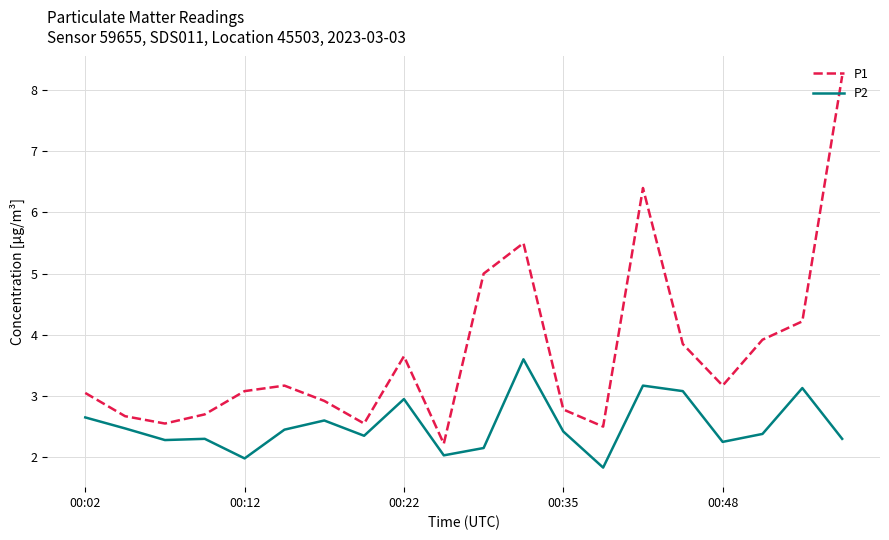

List the series in order of their peak value, lowest first.

P2, P1